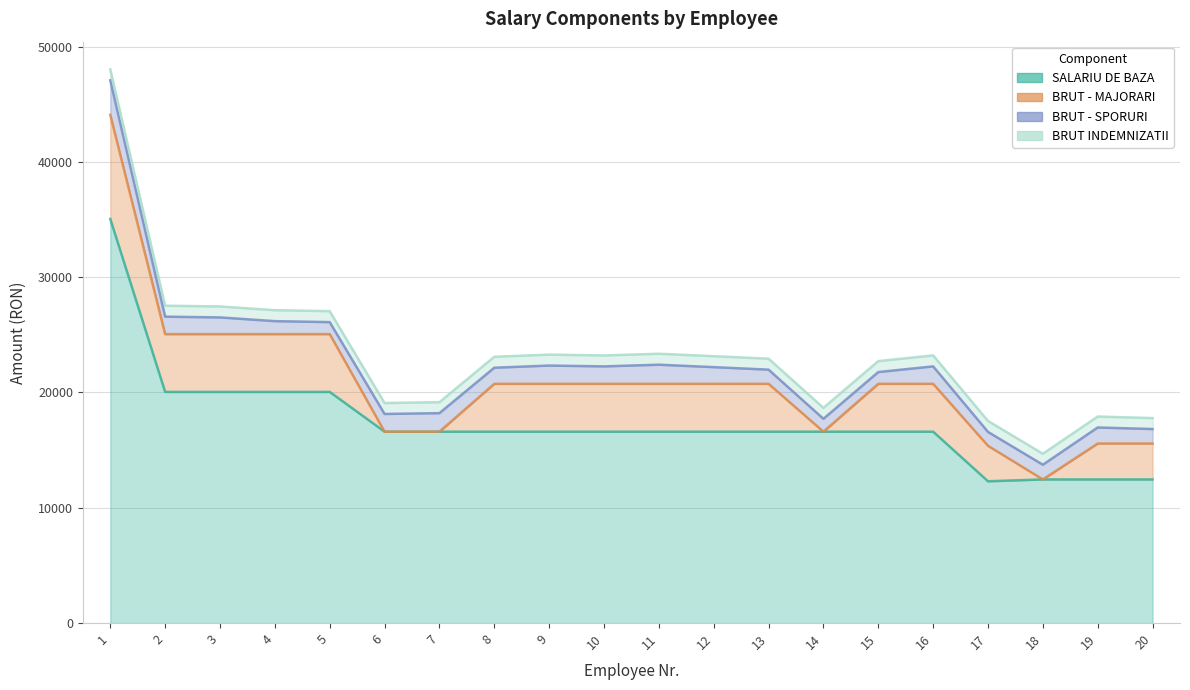

What is the sum of the SALARIU DE BAZA values at 8 and 12?

33200